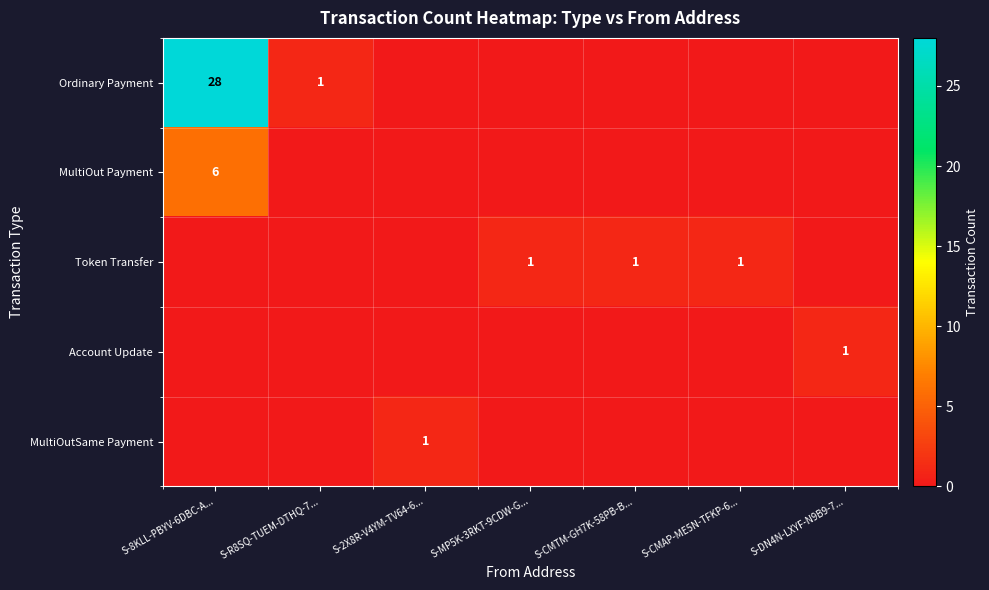

The value of Token Transfer at S-CMAP-ME5N-TFKP-6... is 0. True or false?

False